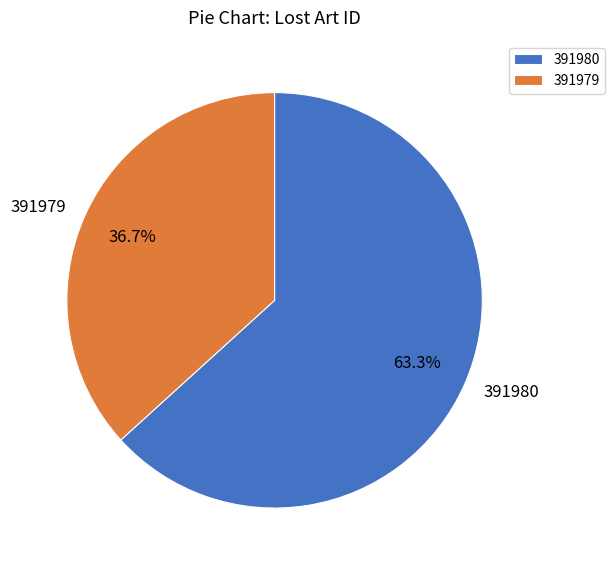

What percentage is the 391979 slice, to the nearest percent?

37%